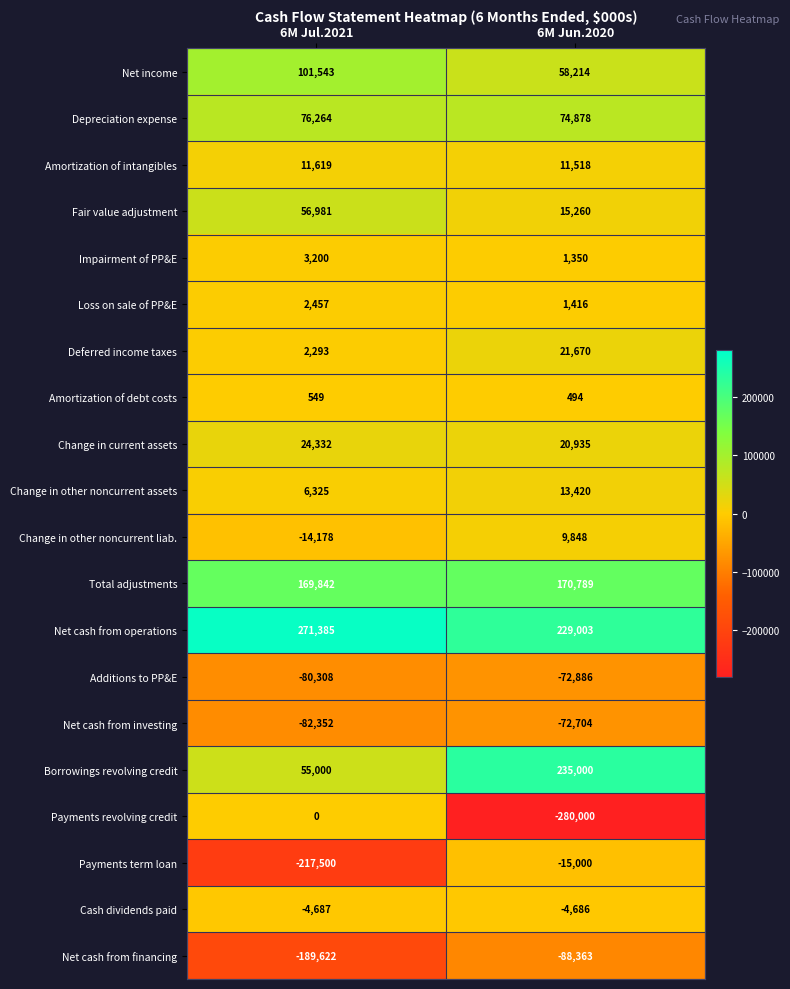

What is the difference between the highest and lowest values at 6M Jul.2021?

488885